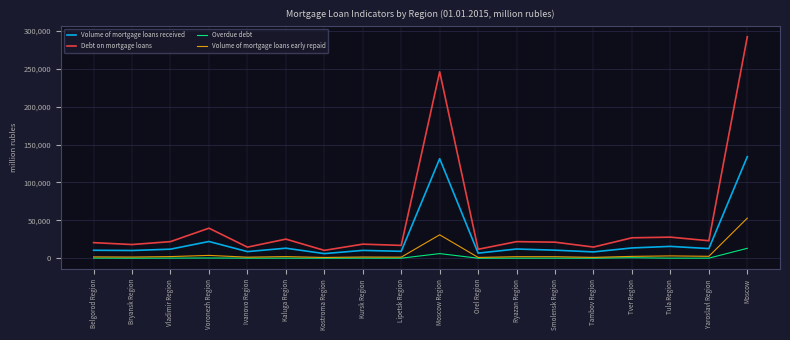

Which series has the widest spread of values?

Debt on mortgage loans